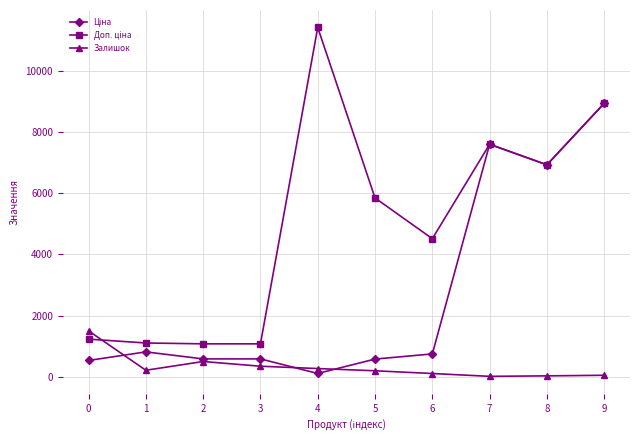

What is the minimum value shown in the chart?

20.5